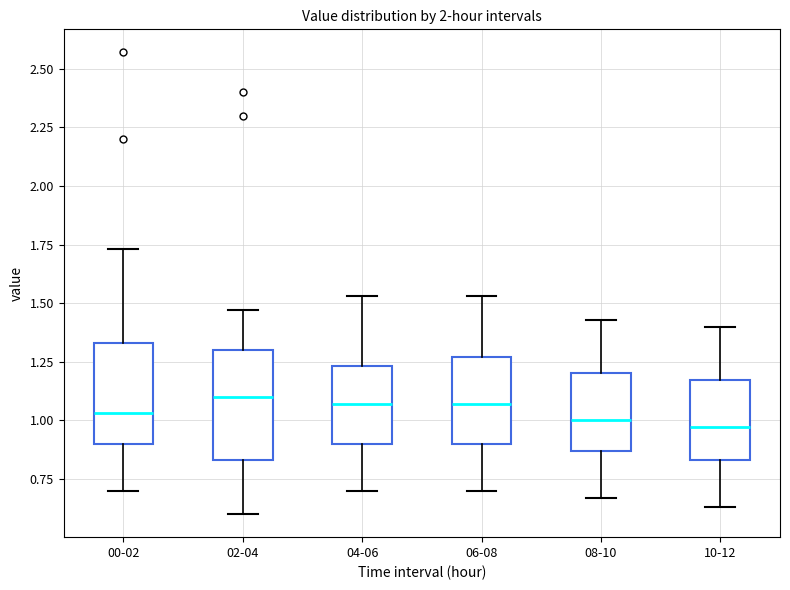

Reading left to right, read every box against the y-axis: the position of its median line, the range the box covers, and the ends of its whiskers. The values are not printed on the chart, so give them approximately, as read against the axis.

00-02: median 1.05, box 0.90 to 1.35, whiskers 0.70 to 1.75
02-04: median 1.10, box 0.85 to 1.30, whiskers 0.60 to 1.45
04-06: median 1.05, box 0.90 to 1.25, whiskers 0.70 to 1.55
06-08: median 1.05, box 0.90 to 1.25, whiskers 0.70 to 1.55
08-10: median 1.00, box 0.85 to 1.20, whiskers 0.65 to 1.45
10-12: median 0.95, box 0.85 to 1.15, whiskers 0.65 to 1.40